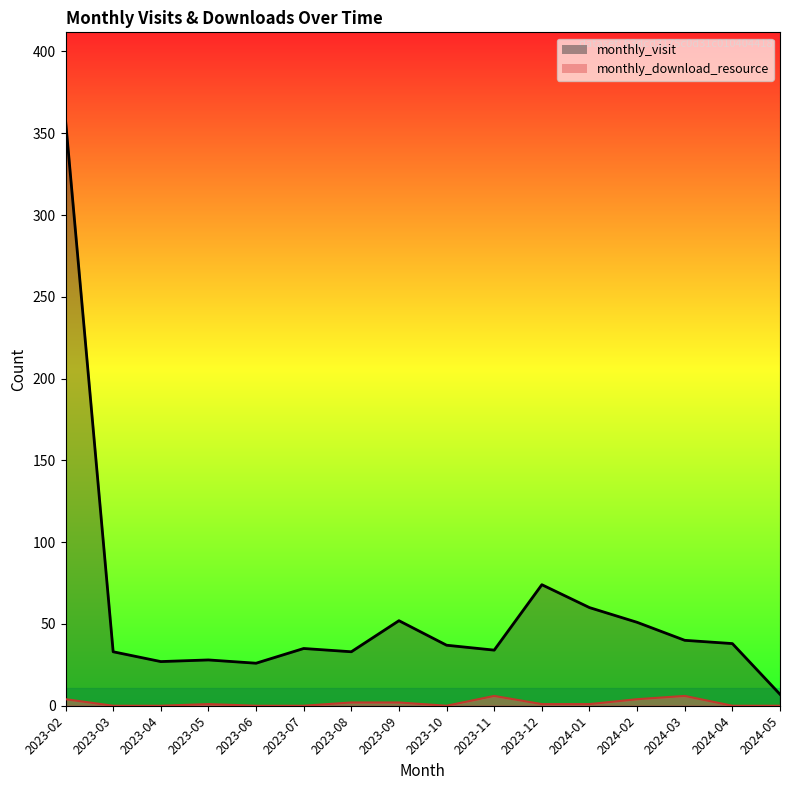

Where is the first local maximum for monthly_visit?

2023-05